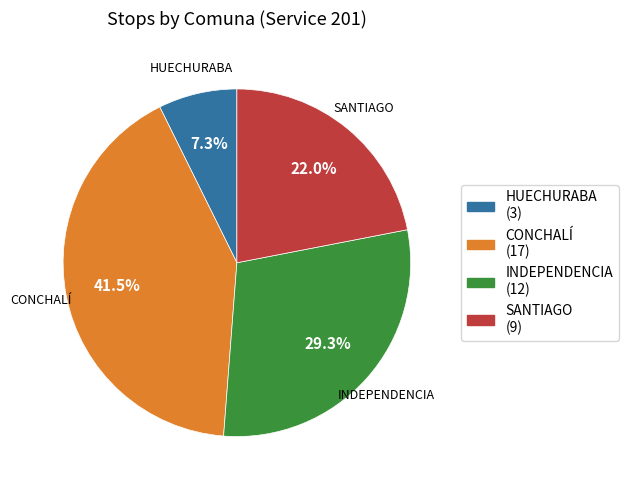

Which slice is the largest?

CONCHALÍ